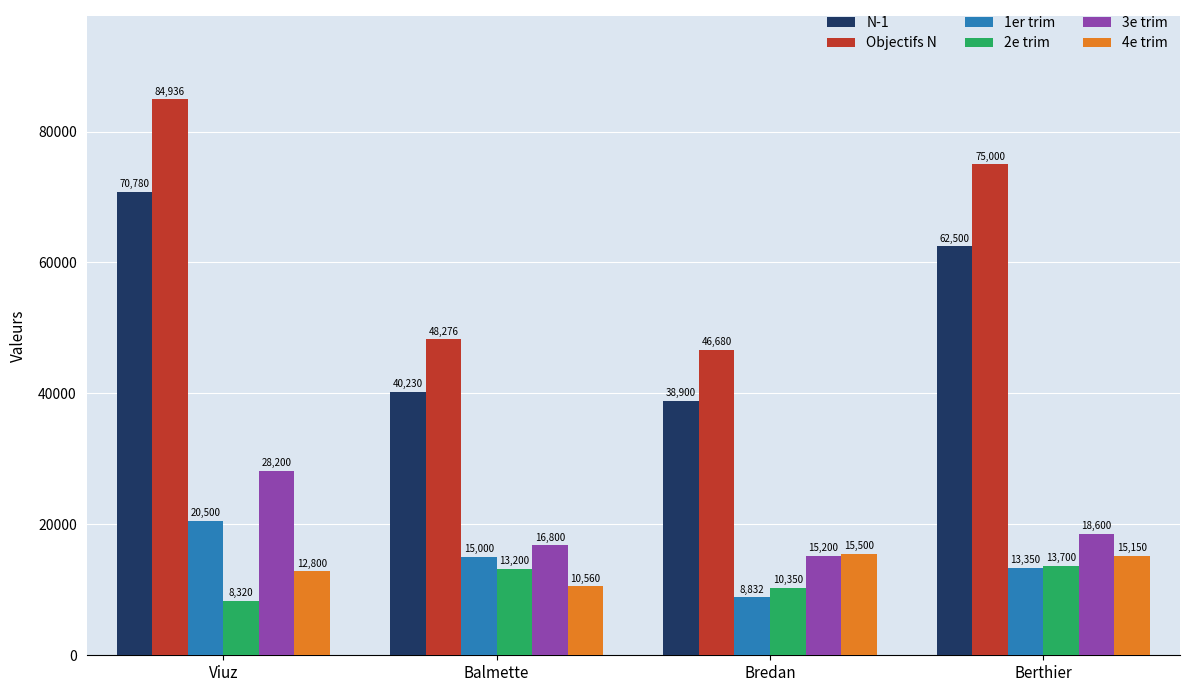

What is the smallest value displayed?

8320